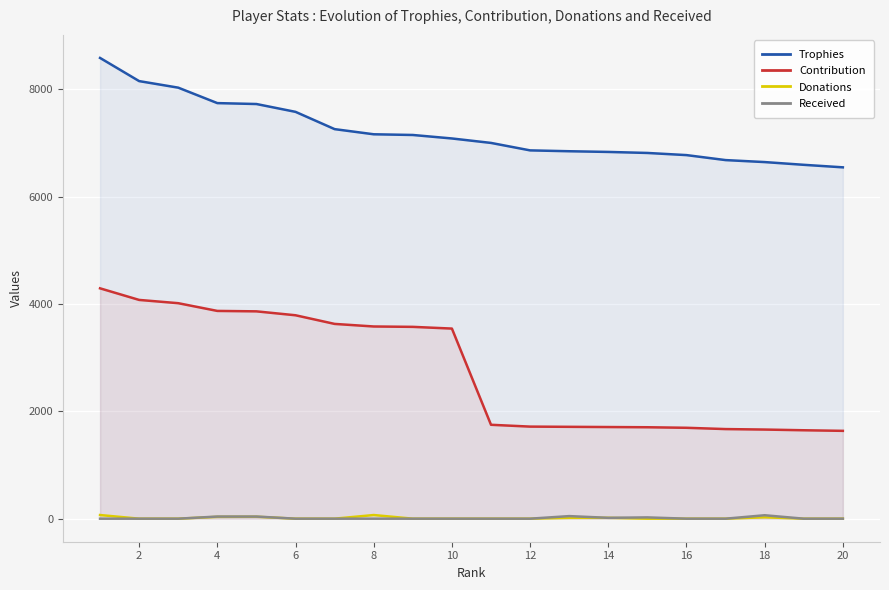

True or false: Contribution and Trophies intersect in this chart.

False